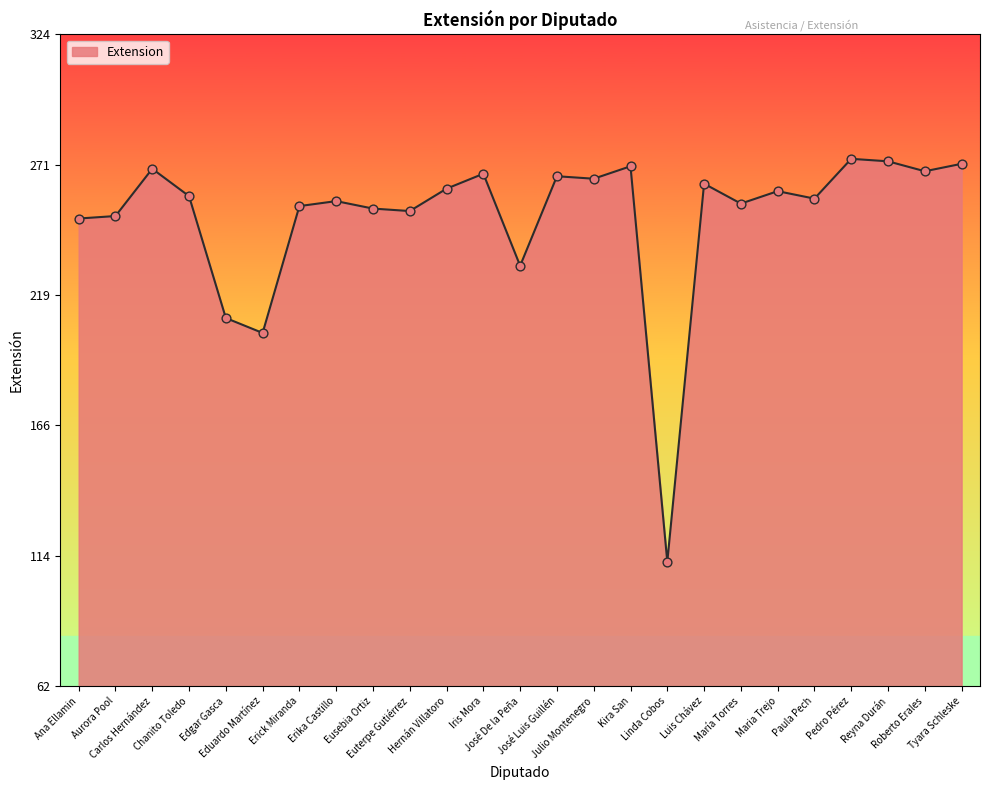

What is the difference between the maximum and minimum values?

162